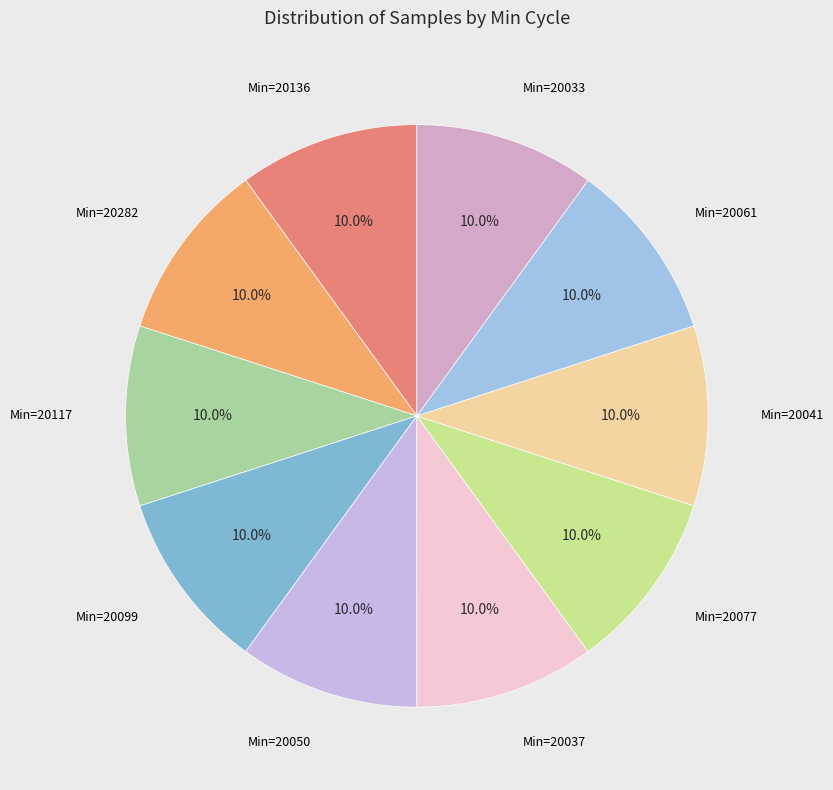

What is the ratio of the value at Min=20136 to the value at Min=20061?

1.0